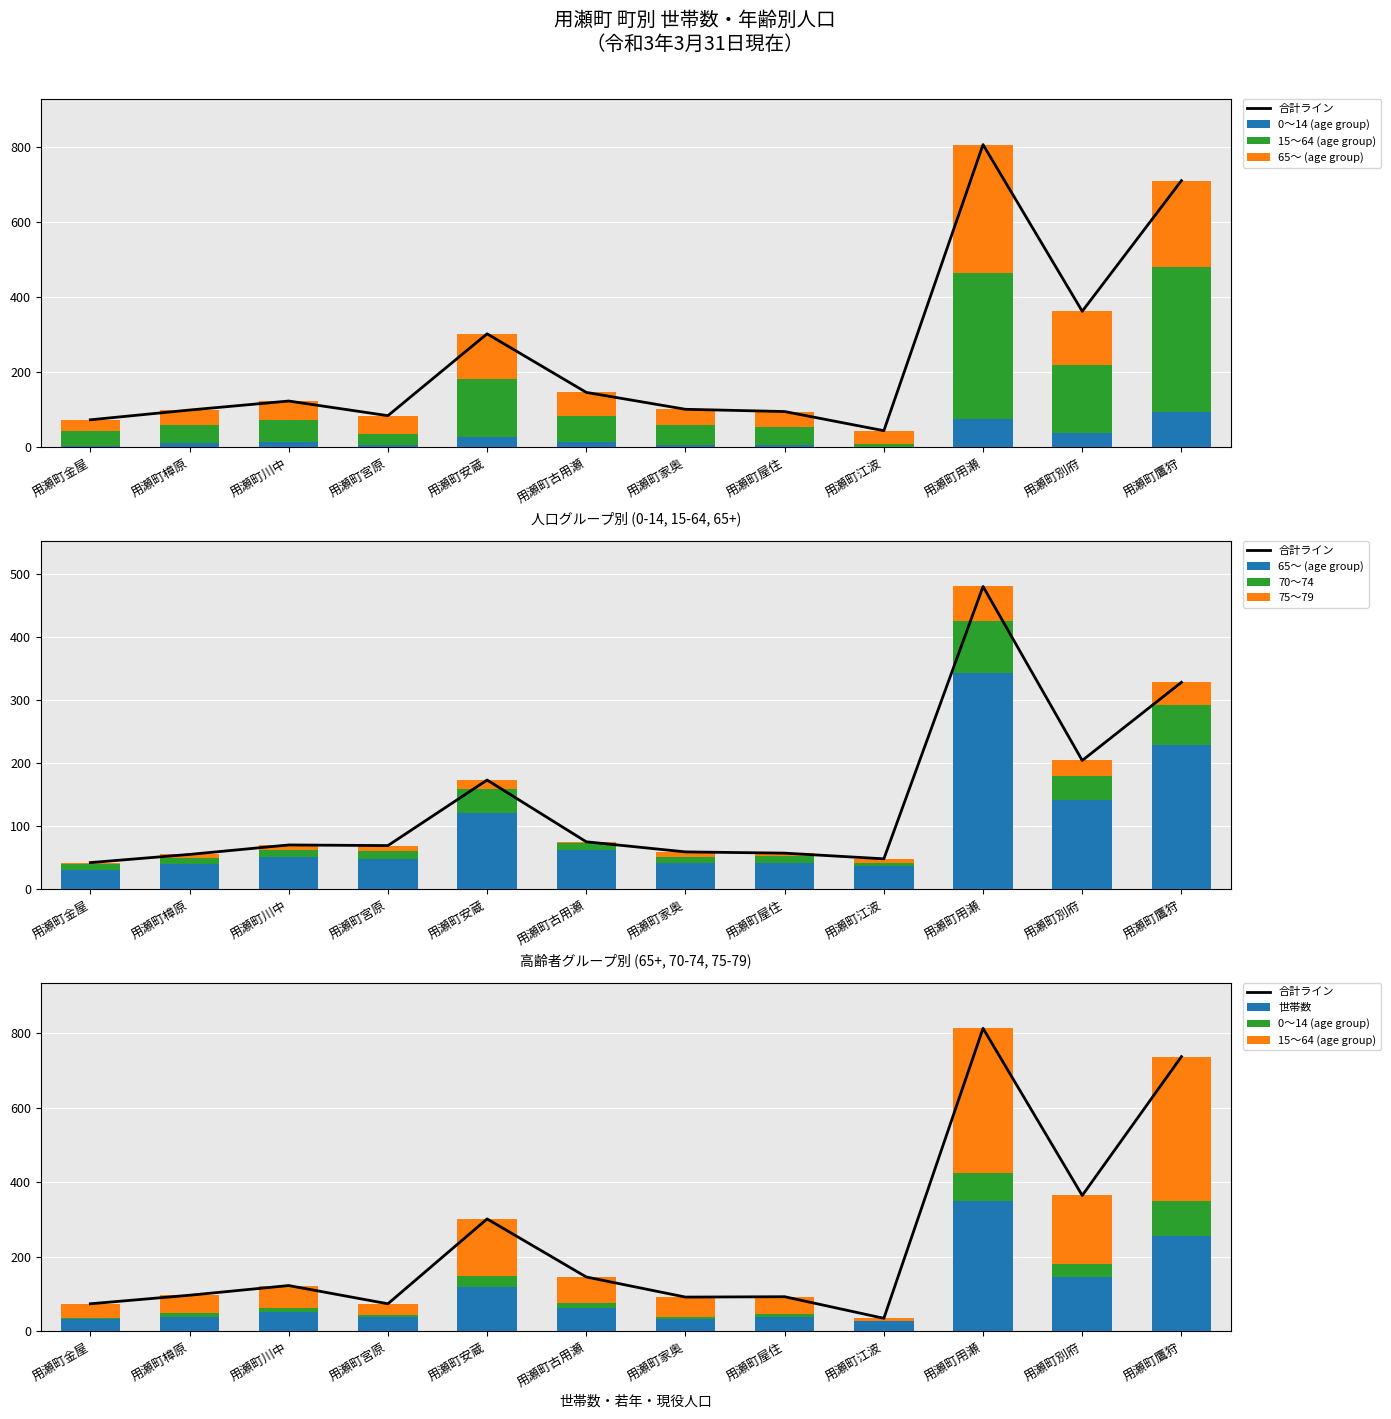

What is the difference between the maximum and minimum values in the 0～14 (age group) series?

93